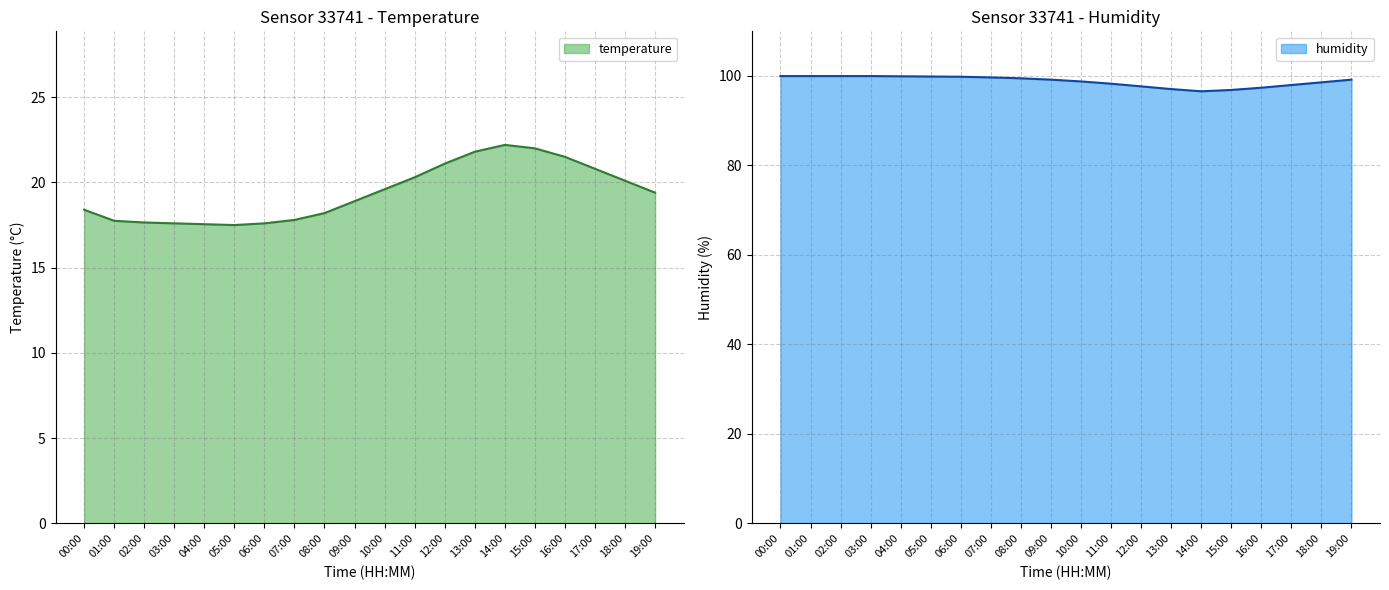

Reading left to right, transcribe all the data shown in this chart.

temperature: 00:00=18.4	01:00=17.8	02:00=17.6	03:00=17.6	04:00=17.6	05:00=17.5	06:00=17.6	07:00=17.8	08:00=18.2	09:00=18.9	10:00=19.6	11:00=20.3	12:00=21.1	13:00=21.8	14:00=22.2	15:00=22.0	16:00=21.5	17:00=20.8	18:00=20.1	19:00=19.4
humidity: 00:00=99.9	01:00=99.9	02:00=99.9	03:00=99.9	04:00=99.8	05:00=99.8	06:00=99.8	07:00=99.6	08:00=99.4	09:00=99.1	10:00=98.7	11:00=98.2	12:00=97.6	13:00=97.0	14:00=96.5	15:00=96.8	16:00=97.3	17:00=97.9	18:00=98.5	19:00=99.1